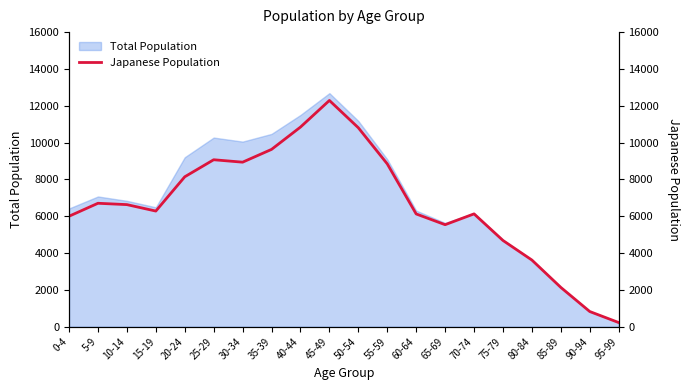

Where is the data nearest to the value 6257?

15-19